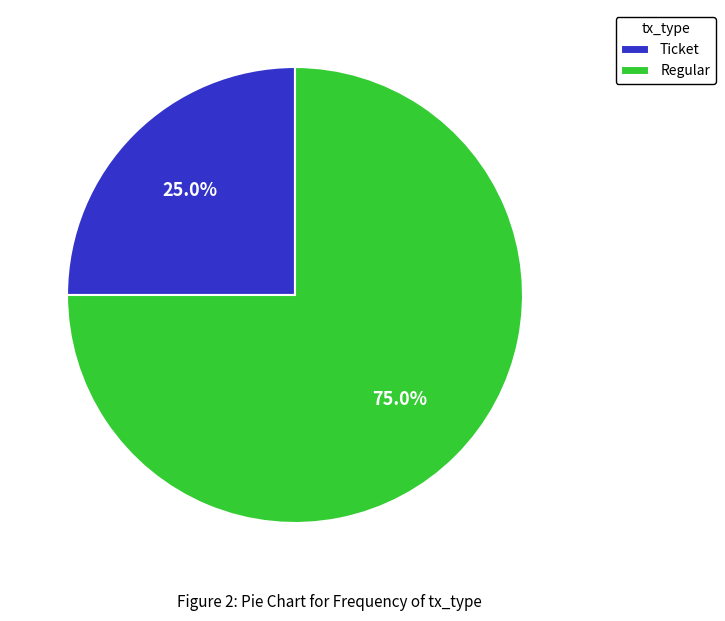

Which slice is the largest?

Regular